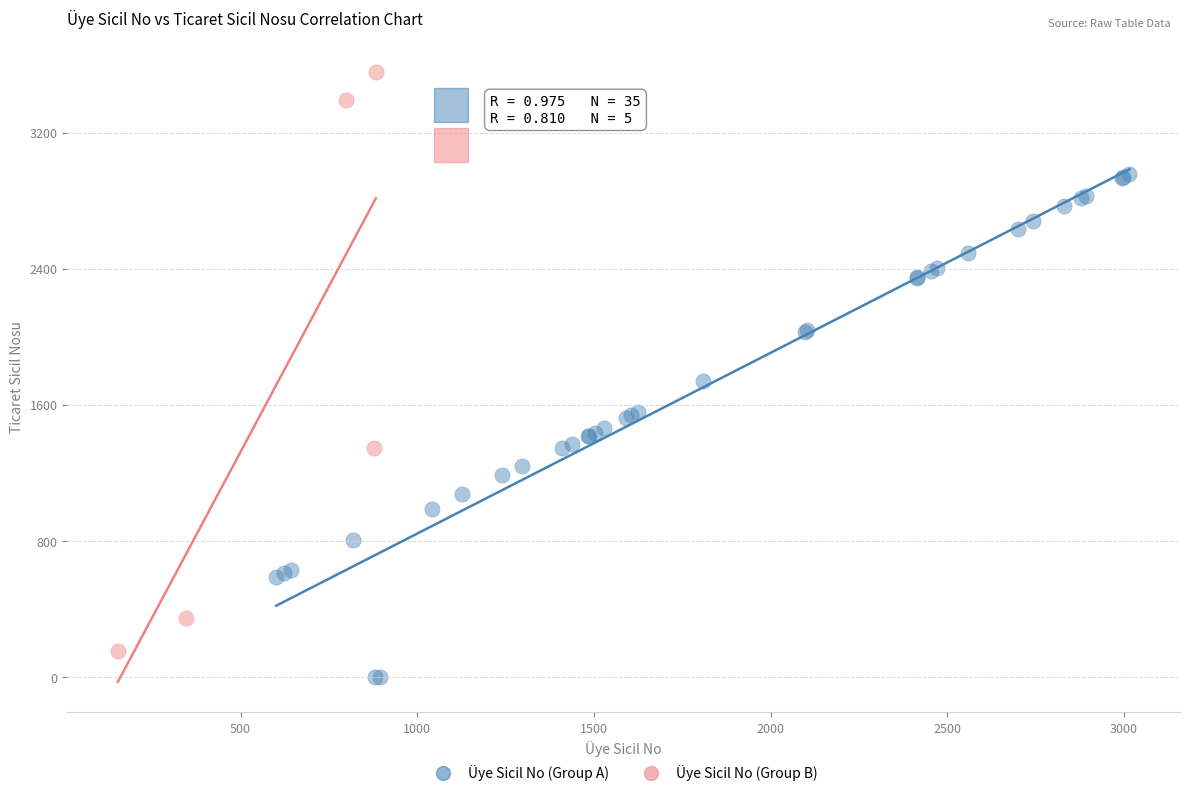

Which series reaches the minimum Y coordinate?

Üye Sicil No (Group A)